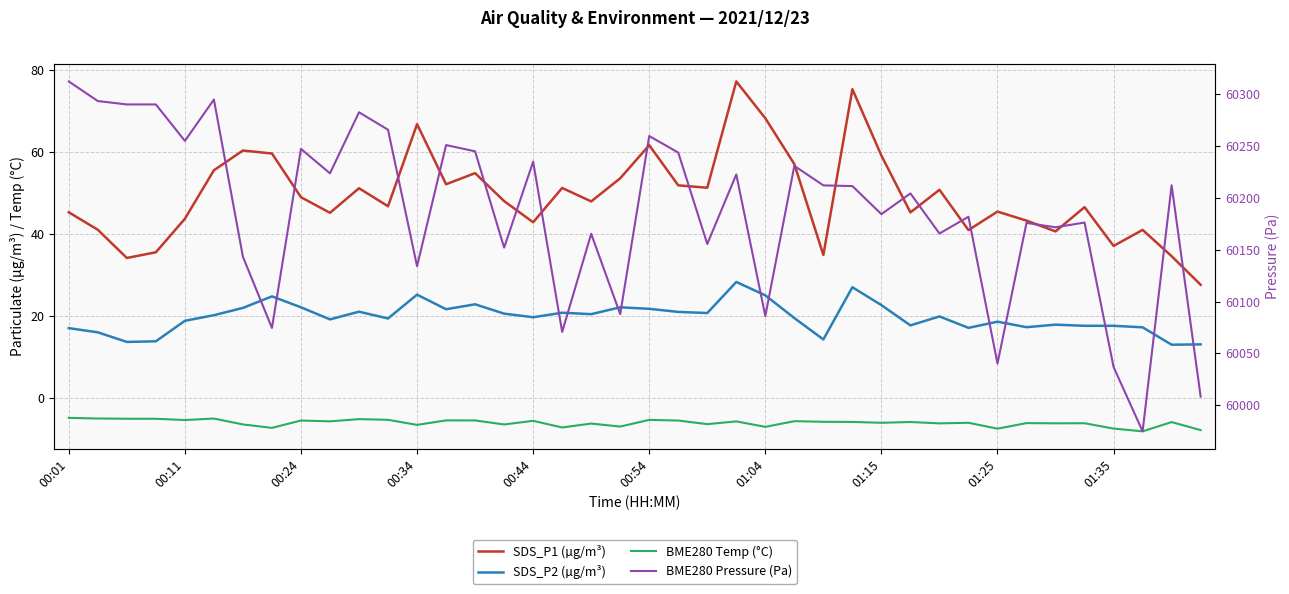

What position from the right is 01:25?

8